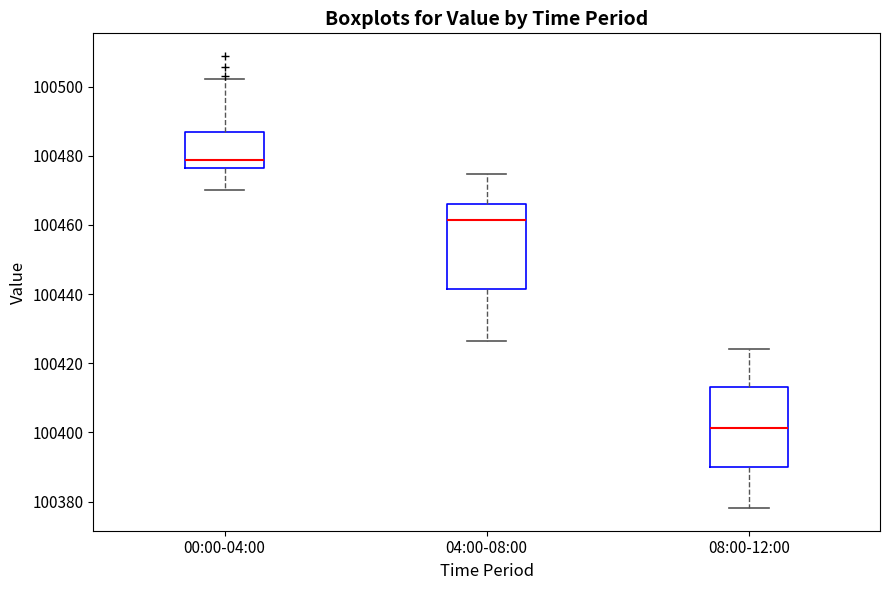

Reading left to right, read every box against the y-axis: the position of its median line, the range the box covers, and the ends of its whiskers. The values are not printed on the chart, so give them approximately, as read against the axis.

00:00-04:00: median 100478, box 100476 to 100486, whiskers 100470 to 100502
04:00-08:00: median 100462, box 100442 to 100466, whiskers 100426 to 100474
08:00-12:00: median 100402, box 100390 to 100414, whiskers 100378 to 100424